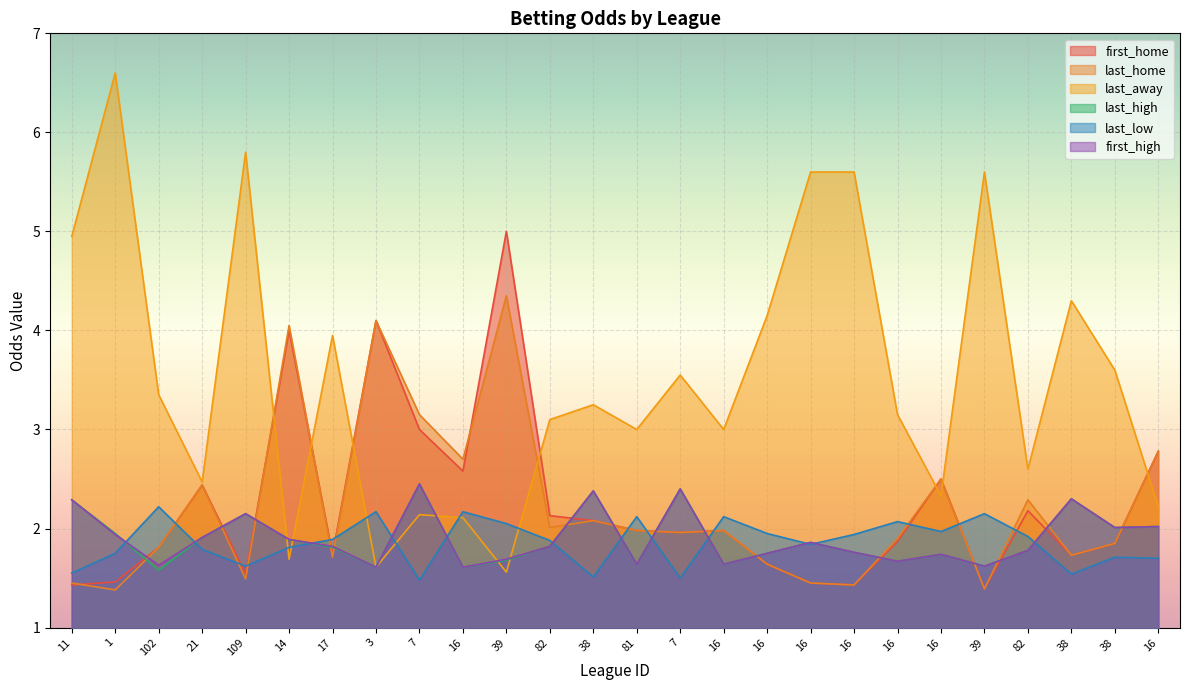

At which category does last_low reach its first local valley?

109